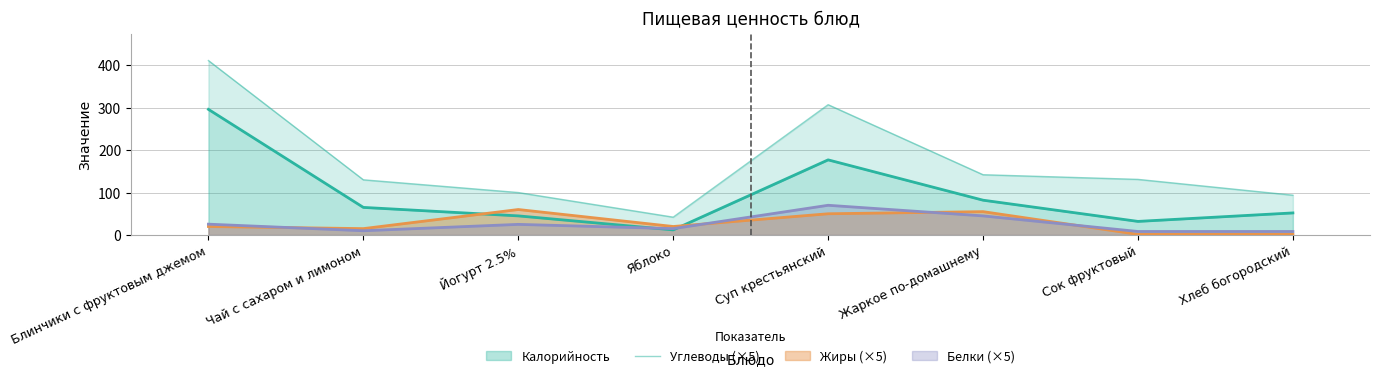

What is the value of the 1st point from the left?

411.0